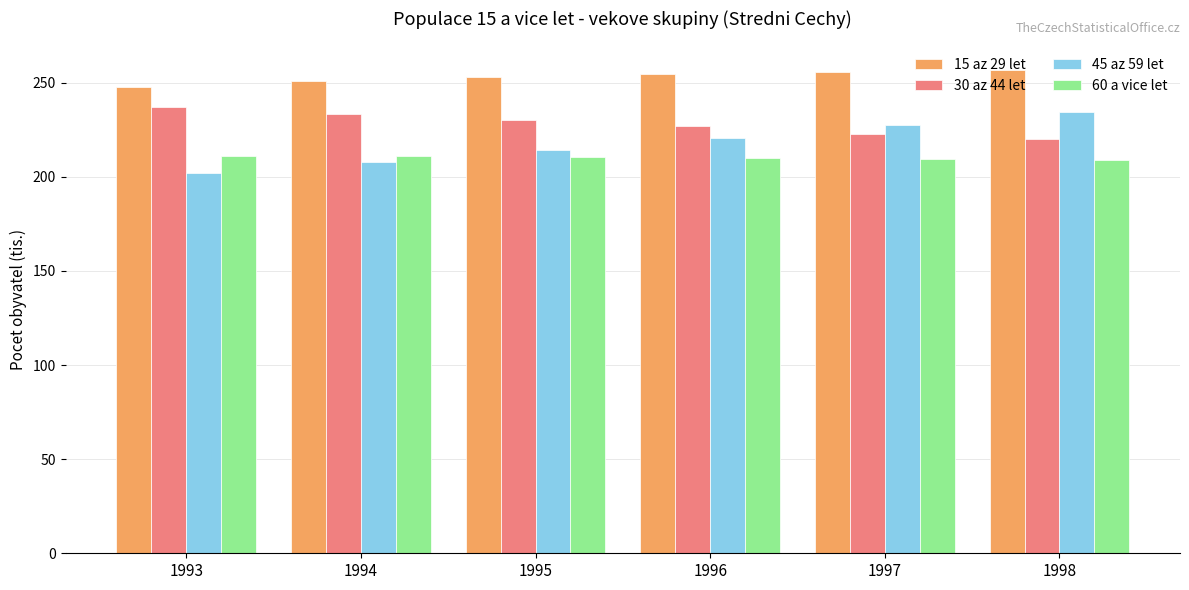

The value of 15 az 29 let at 1997 is 255.6. True or false?

True